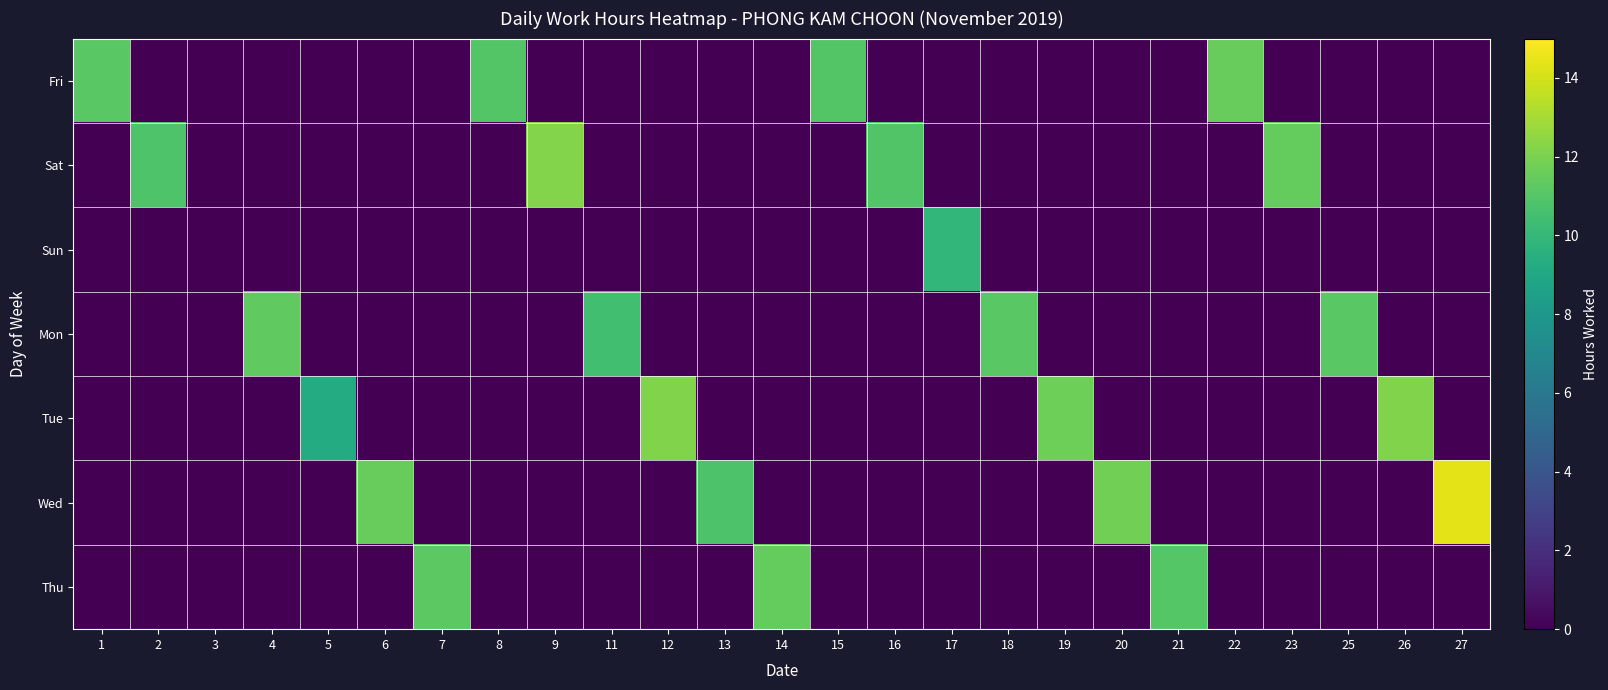

How many distinct data groups are displayed?

7